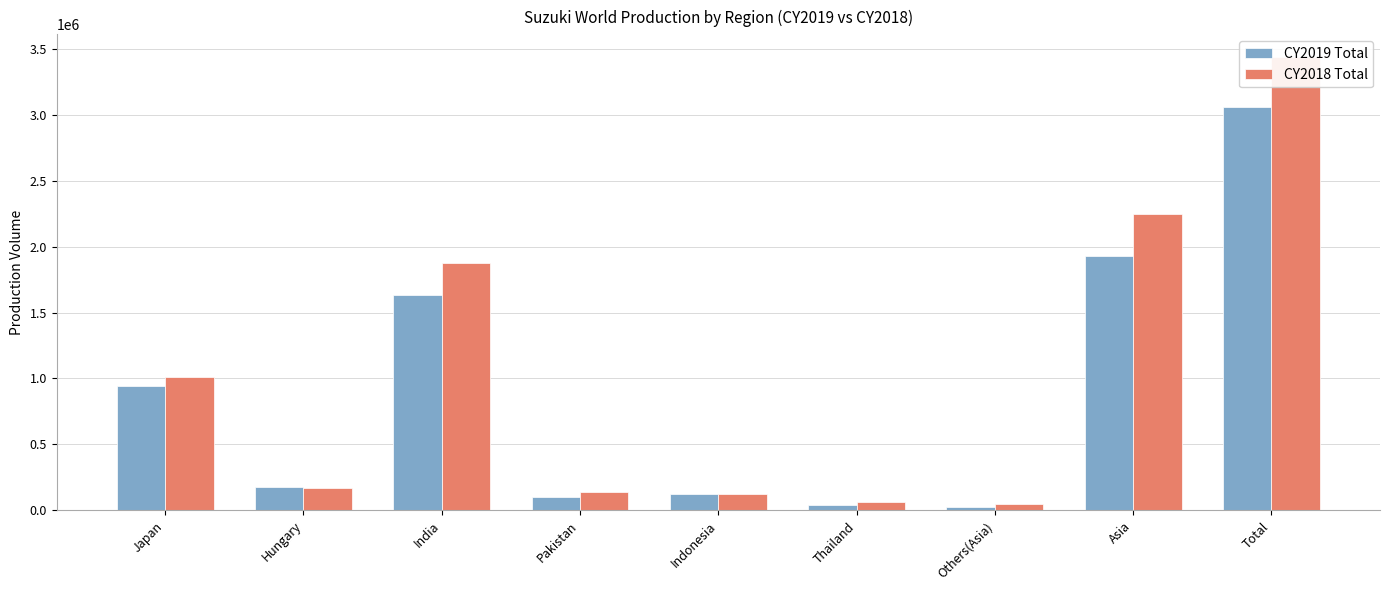

At which label does CY2019 Total reach its minimum?

Others(Asia)